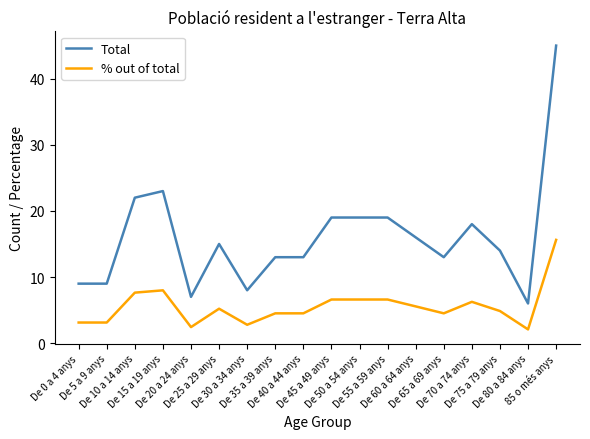

What is the smallest value displayed?

2.1